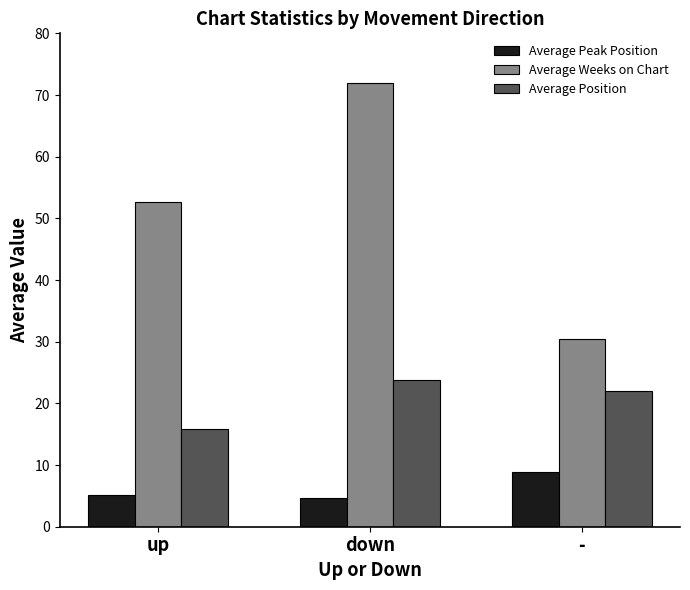

What is the spread (max minus min) of values at -?

21.5